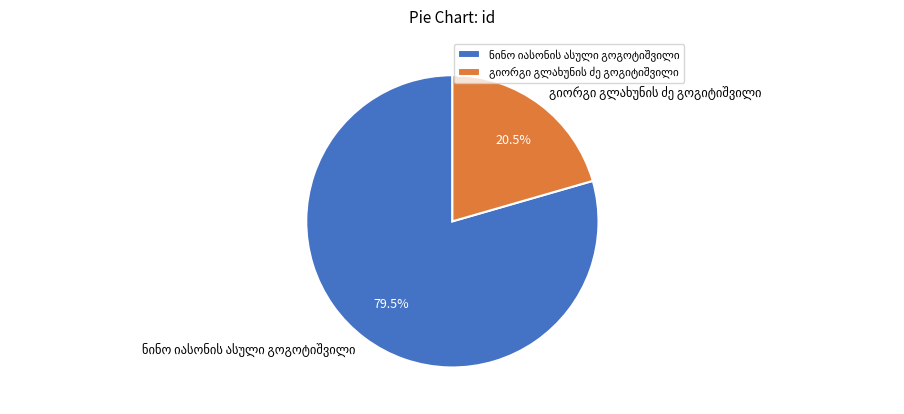

Is there any slice that represents more than half of the pie?

Yes